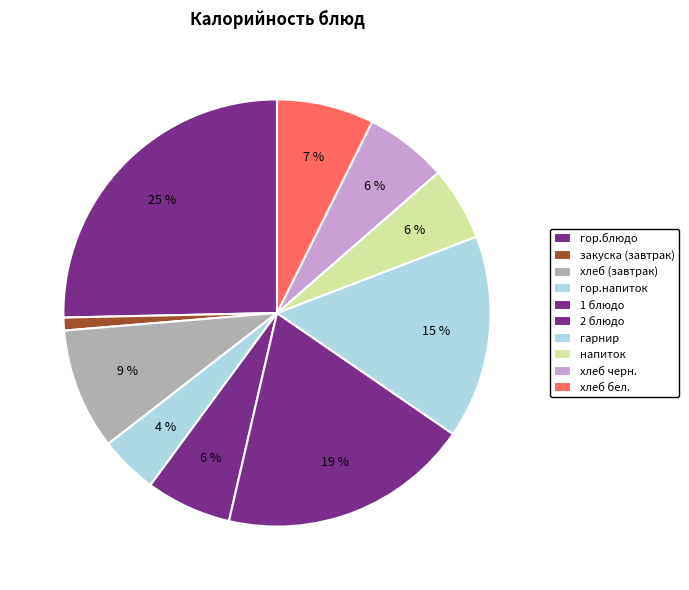

Count the number of slices in the pie.

10